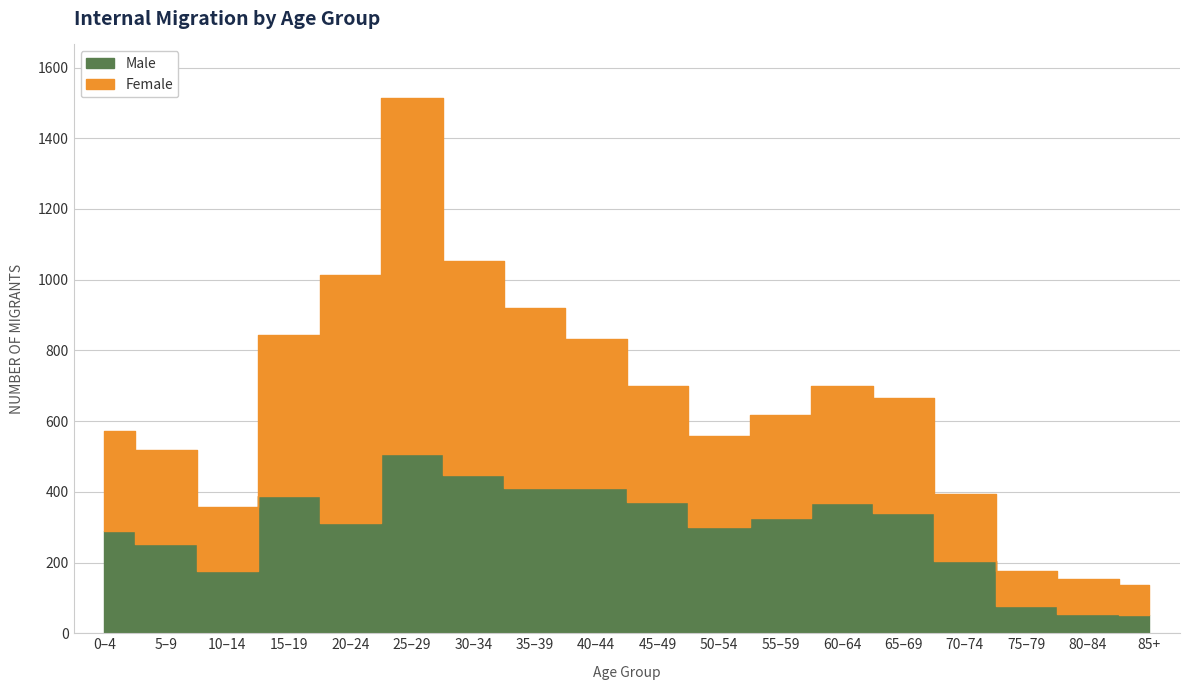

Reading left to right, what are all the values shown in this chart?

Male: 0–4=289	5–9=252	10–14=176	15–19=387	20–24=311	25–29=507	30–34=449	35–39=411	40–44=410	45–49=370	50–54=301	55–59=325	60–64=369	65–69=341	70–74=205	75–79=77	80–84=55	85+=53
Female: 0–4=284	5–9=265	10–14=180	15–19=457	20–24=702	25–29=1007	30–34=605	35–39=509	40–44=422	45–49=329	50–54=257	55–59=293	60–64=331	65–69=323	70–74=188	75–79=98	80–84=98	85+=84